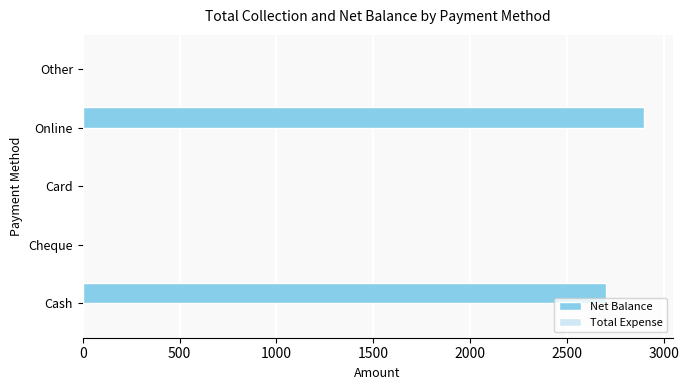

Between Cash and Other, which is larger?

Cash